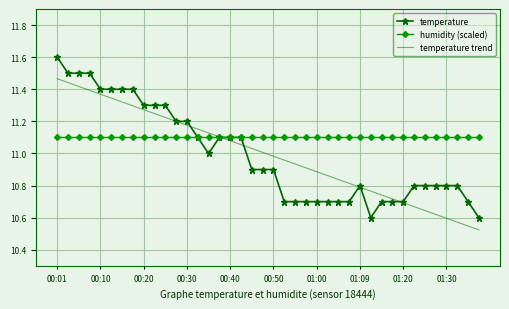

What is the maximum value shown in the chart?

11.6